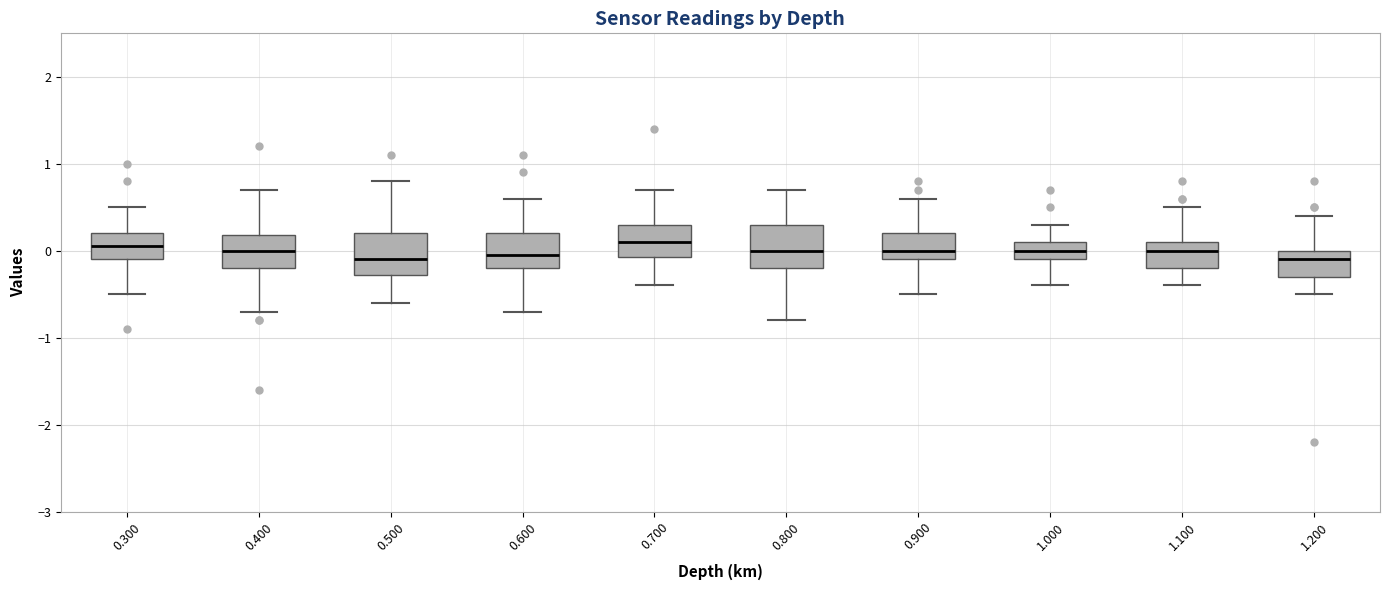

Reading left to right, read every box against the y-axis: the position of its median line, the range the box covers, and the ends of its whiskers. The values are not printed on the chart, so give them approximately, as read against the axis.

0.300: median 0.1, box -0.1 to 0.2, whiskers -0.5 to 0.5
0.400: median 0.0, box -0.2 to 0.2, whiskers -0.7 to 0.7
0.500: median -0.1, box -0.3 to 0.2, whiskers -0.6 to 0.8
0.600: median 0.0, box -0.2 to 0.2, whiskers -0.7 to 0.6
0.700: median 0.1, box -0.1 to 0.3, whiskers -0.4 to 0.7
0.800: median 0.0, box -0.2 to 0.3, whiskers -0.8 to 0.7
0.900: median 0.0, box -0.1 to 0.2, whiskers -0.5 to 0.6
1.000: median 0.0, box -0.1 to 0.1, whiskers -0.4 to 0.3
1.100: median 0.0, box -0.2 to 0.1, whiskers -0.4 to 0.5
1.200: median -0.1, box -0.3 to 0.0, whiskers -0.5 to 0.4